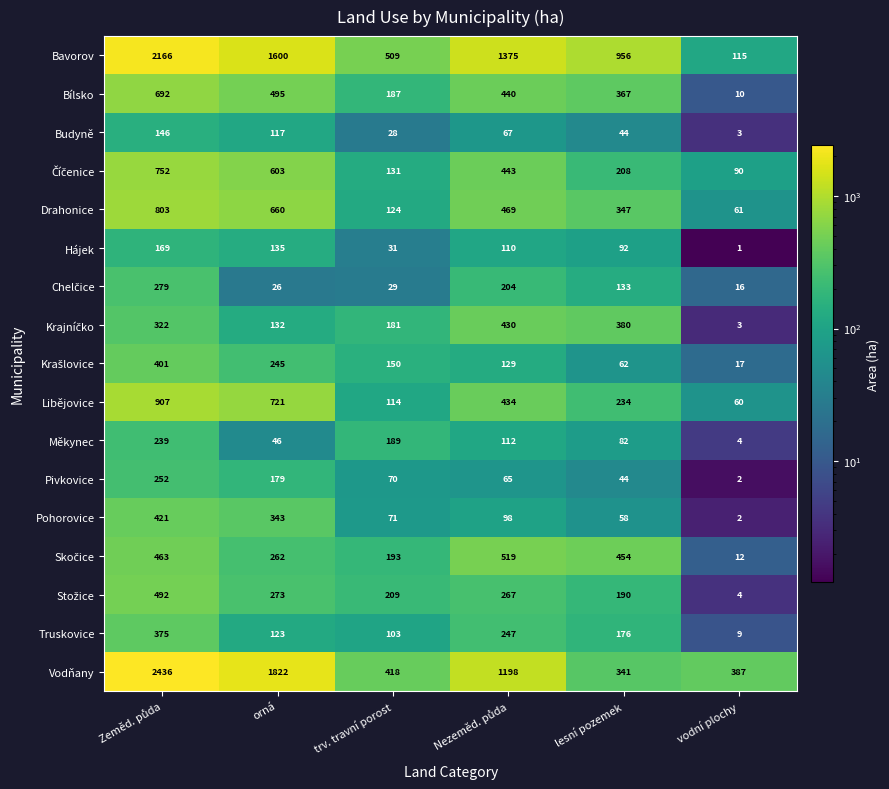

At which label is Truskovice closest to 192?

lesní pozemek